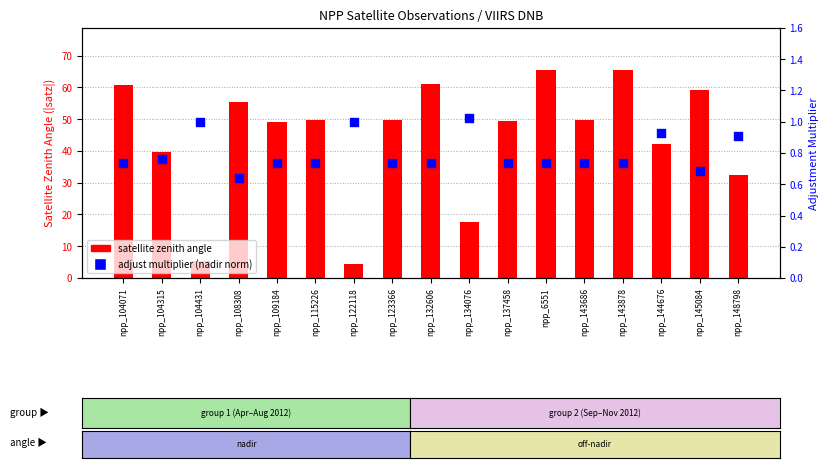

At how many categories does at least one series exceed 27?

14